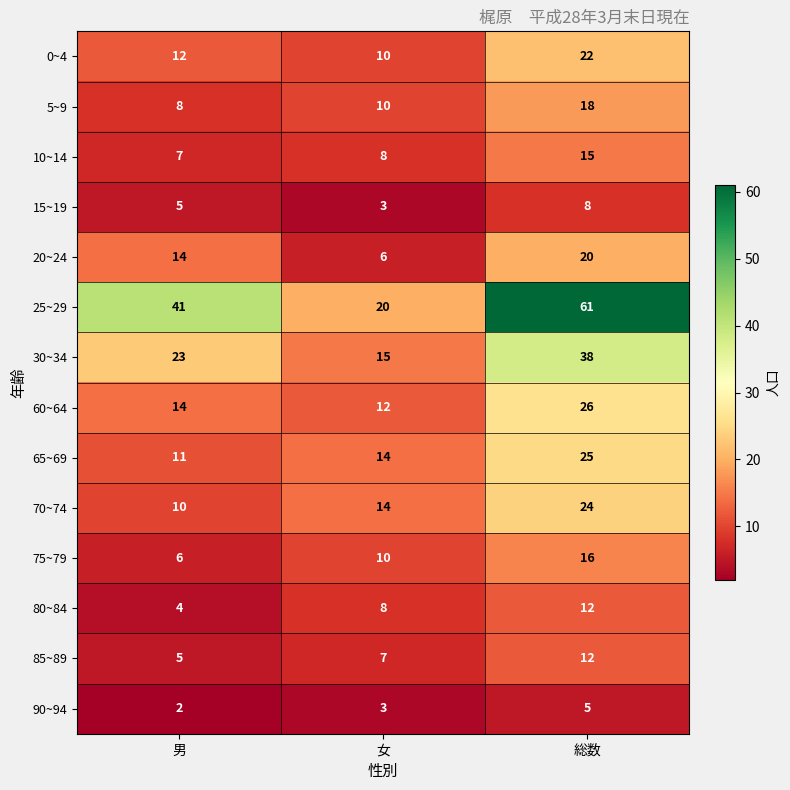

How many 5~9 values are between 8 and 18?

3